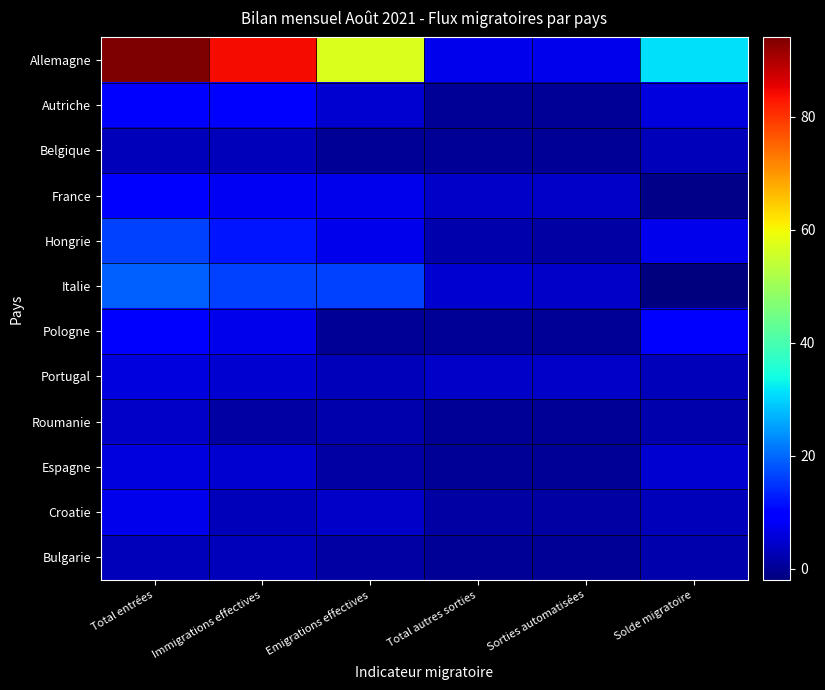

Which label corresponds to the largest value in the chart?

Total entrées